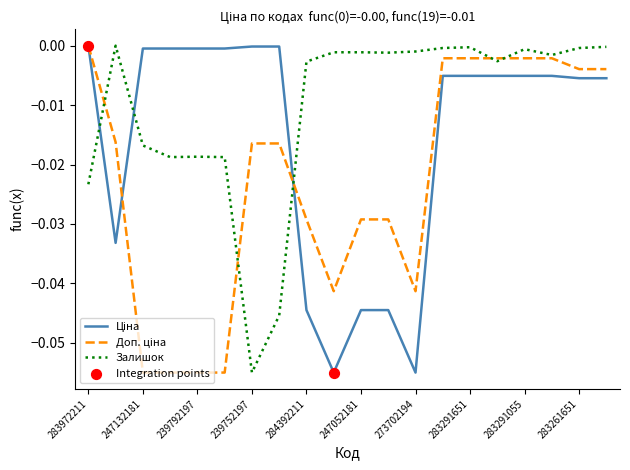

Which series has the largest total across all categories?

Залишок